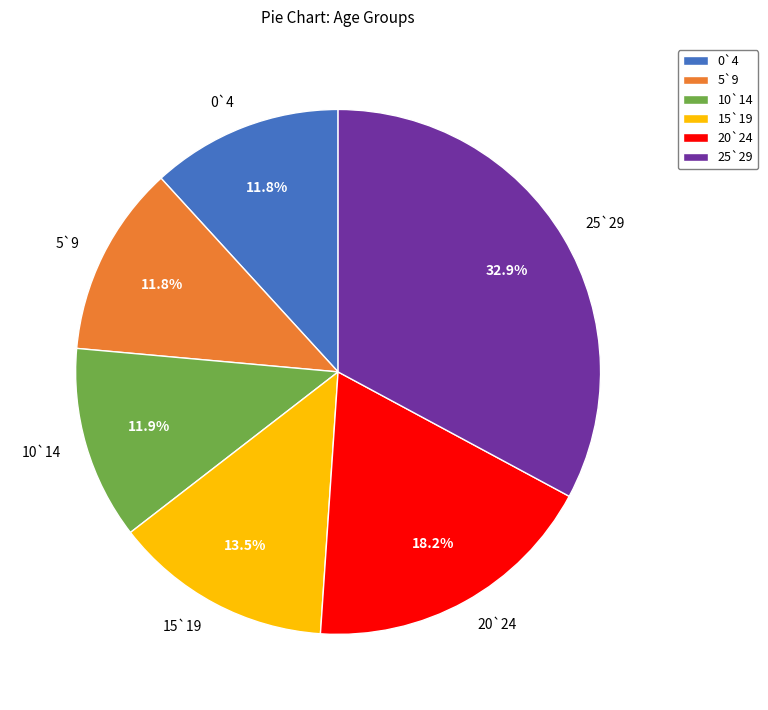

The 0`4 slice represents 20% of the pie. True or false?

False